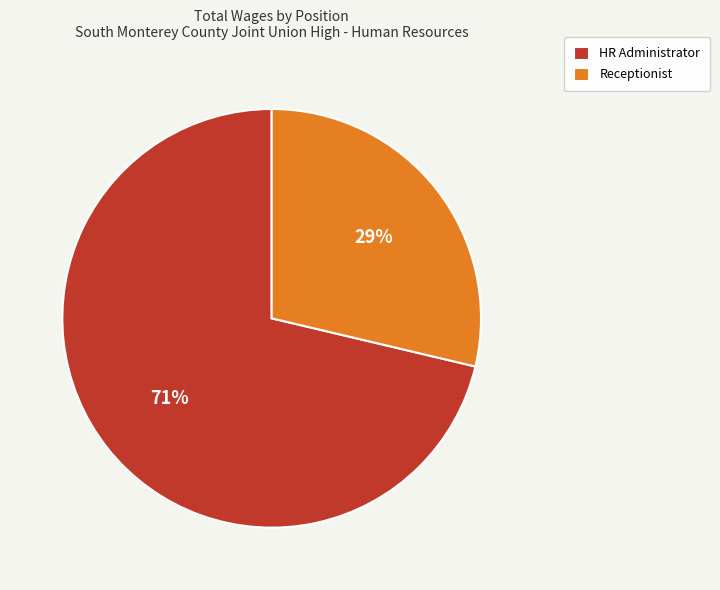

Is it true that Receptionist is 29% of the pie?

True